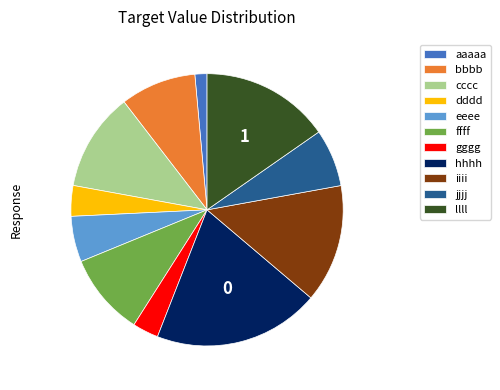

Which has a higher value, iiii or jjjj?

iiii